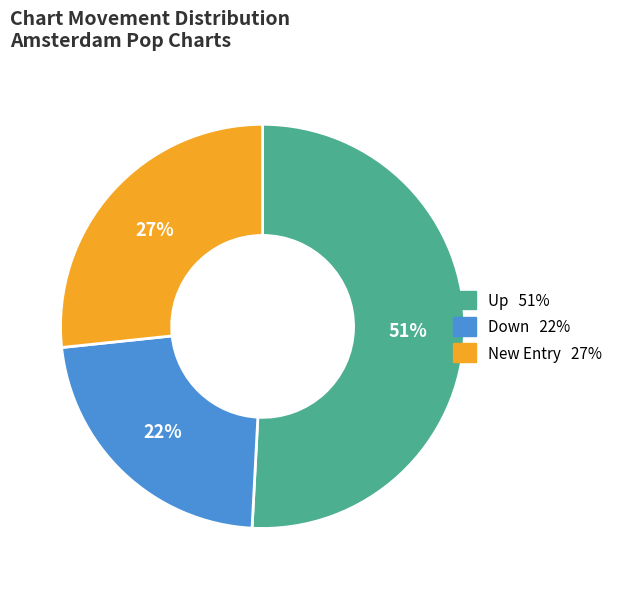

To the nearest percent, what is the average slice percentage?

33%